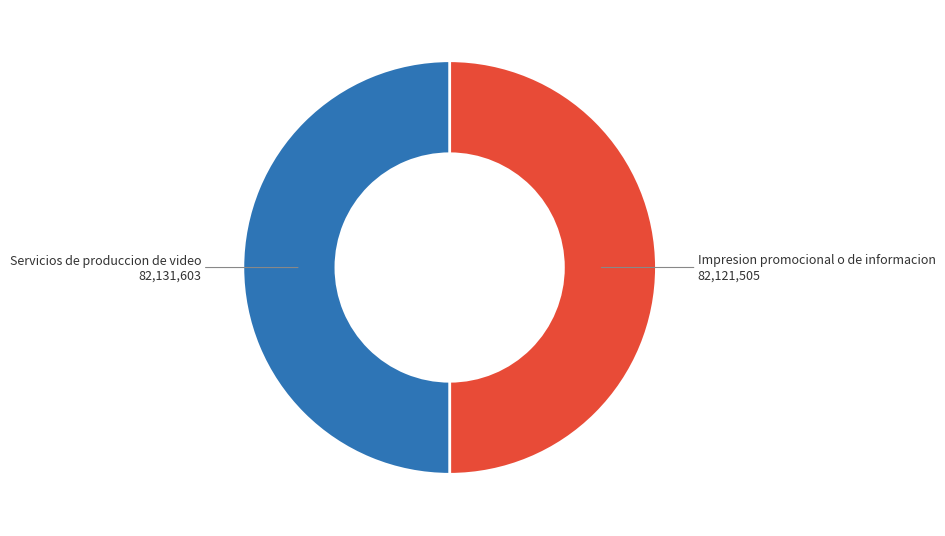

Do Servicios de produccion de video and Impresion promocional o de informacion together represent more than half of the pie?

Yes